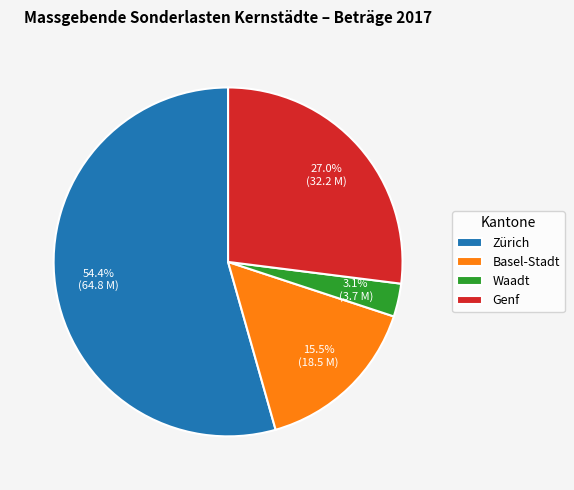

Which has a higher value, Basel-Stadt or Genf?

Genf